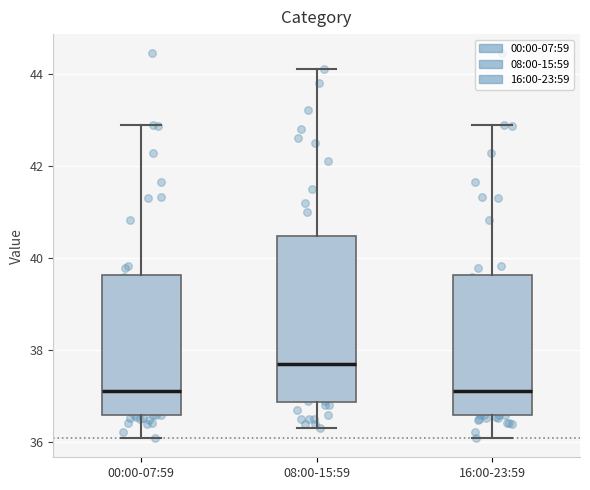

Reading left to right, transcribe this box plot: for each box, give where its median line is, the range the box spans, and where its two whiskers end, as read against the y-axis. The values are not printed on the chart, so give them approximately, as read against the axis.

00:00-07:59: median 37.2, box 36.6 to 39.6, whiskers 36.0 to 42.8
08:00-15:59: median 37.8, box 36.8 to 40.4, whiskers 36.4 to 44.2
16:00-23:59: median 37.2, box 36.6 to 39.6, whiskers 36.0 to 42.8